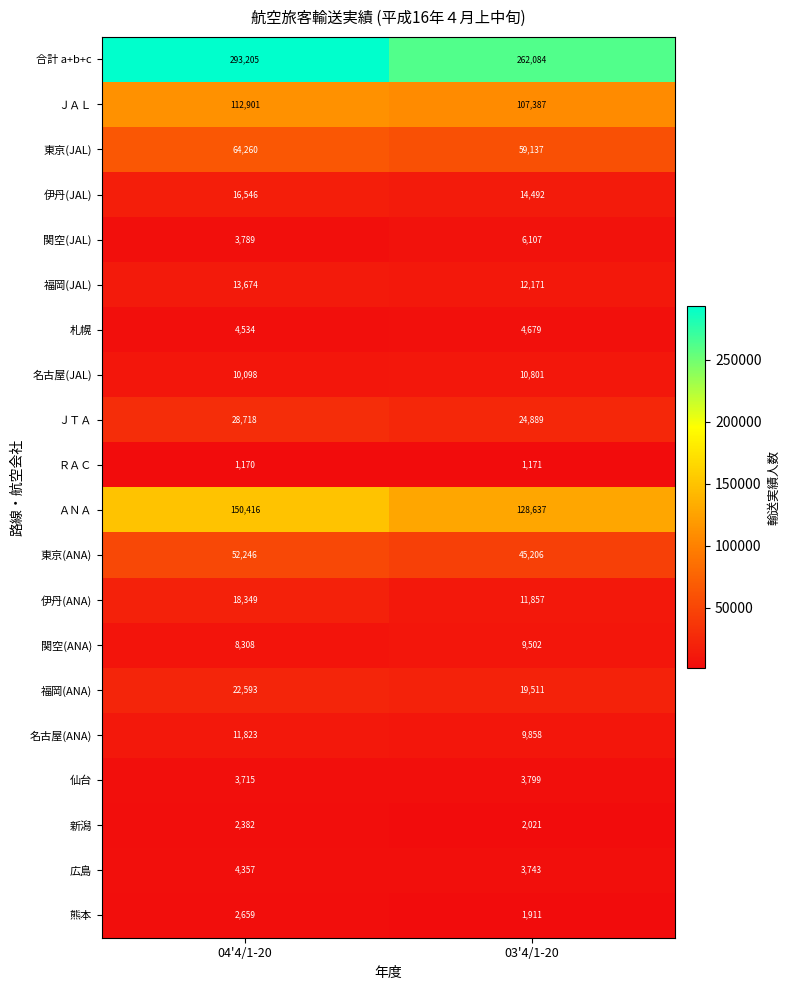

What is the total value across all series at 04'4/1-20?

825743